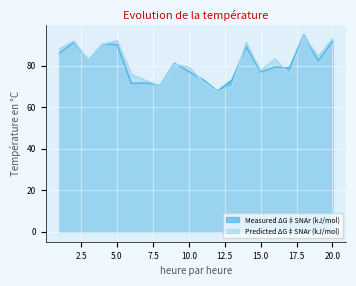

Is it true that Predicted ΔG‡SNAr (kJ/mol) equals 67.5 at 12?

True